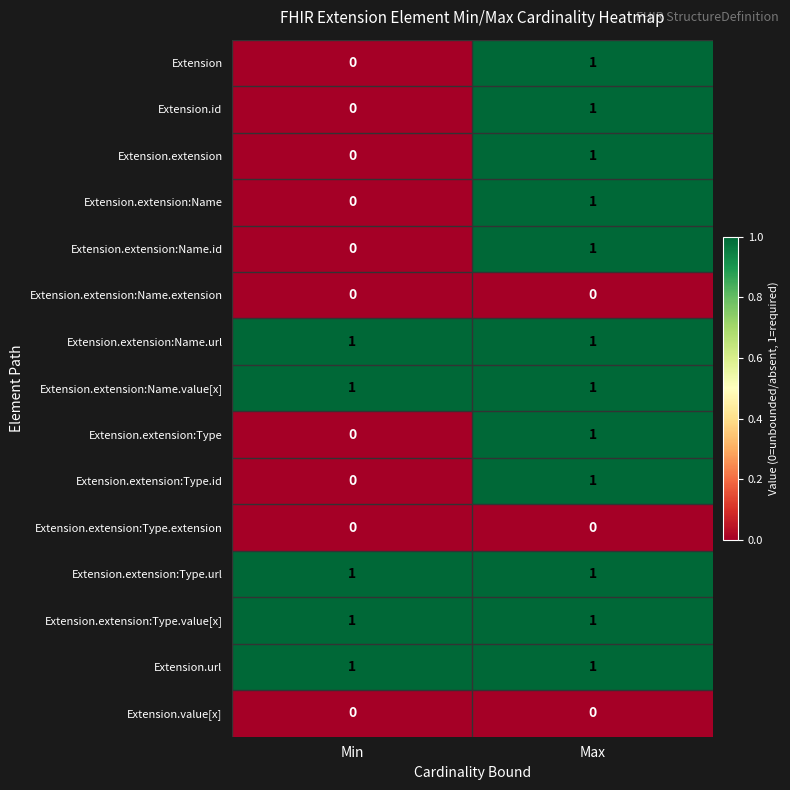

Which category has the lowest value in the Extension.extension series?

Min